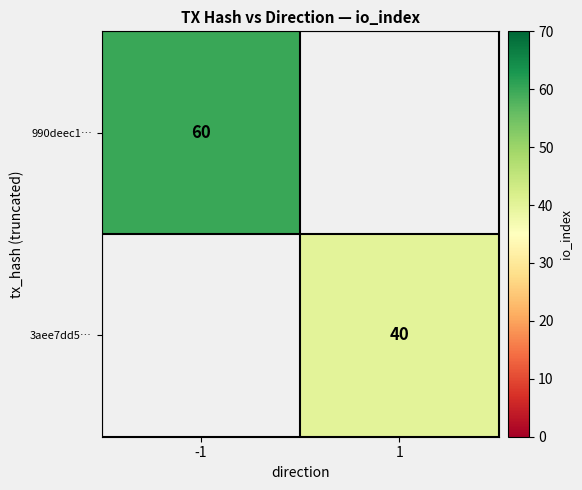

What is the maximum value shown in the chart?

60.0